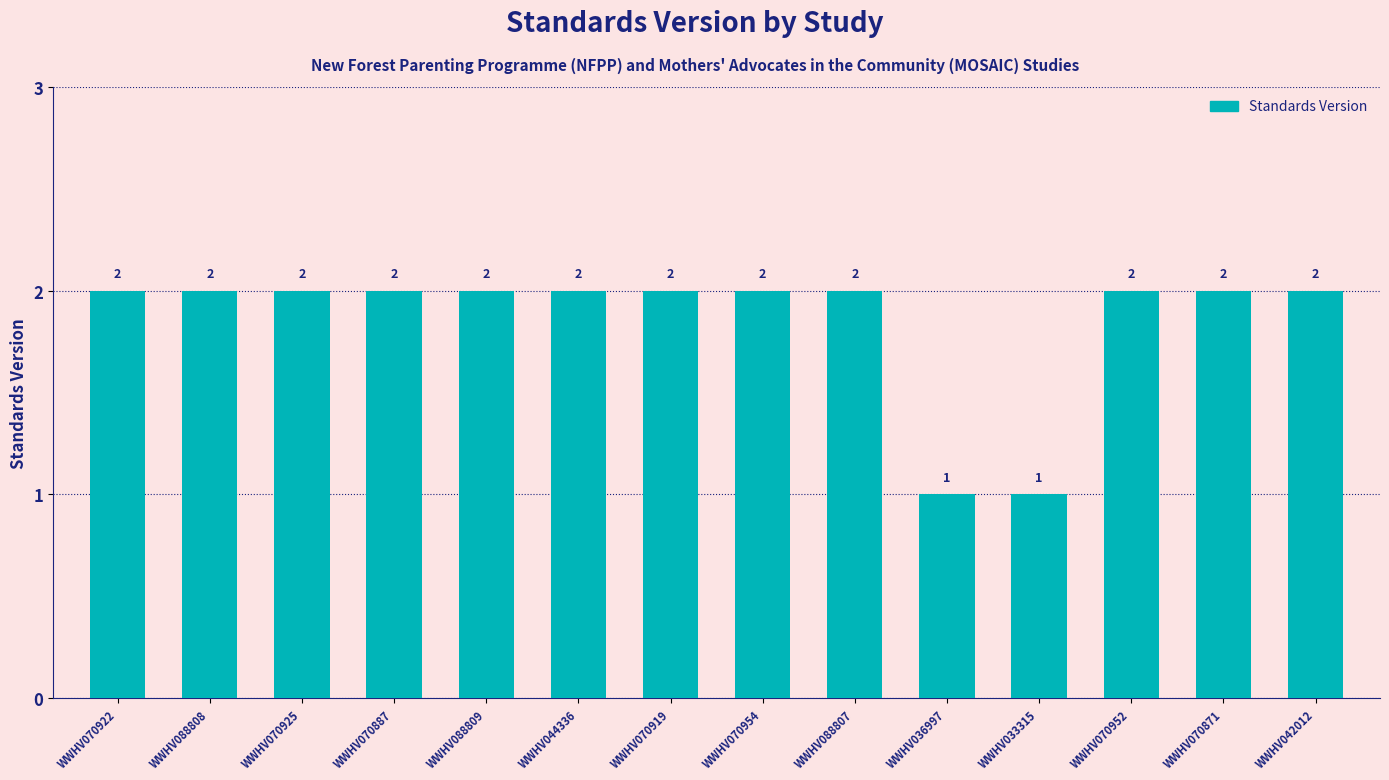

How many bars are there in total?

14